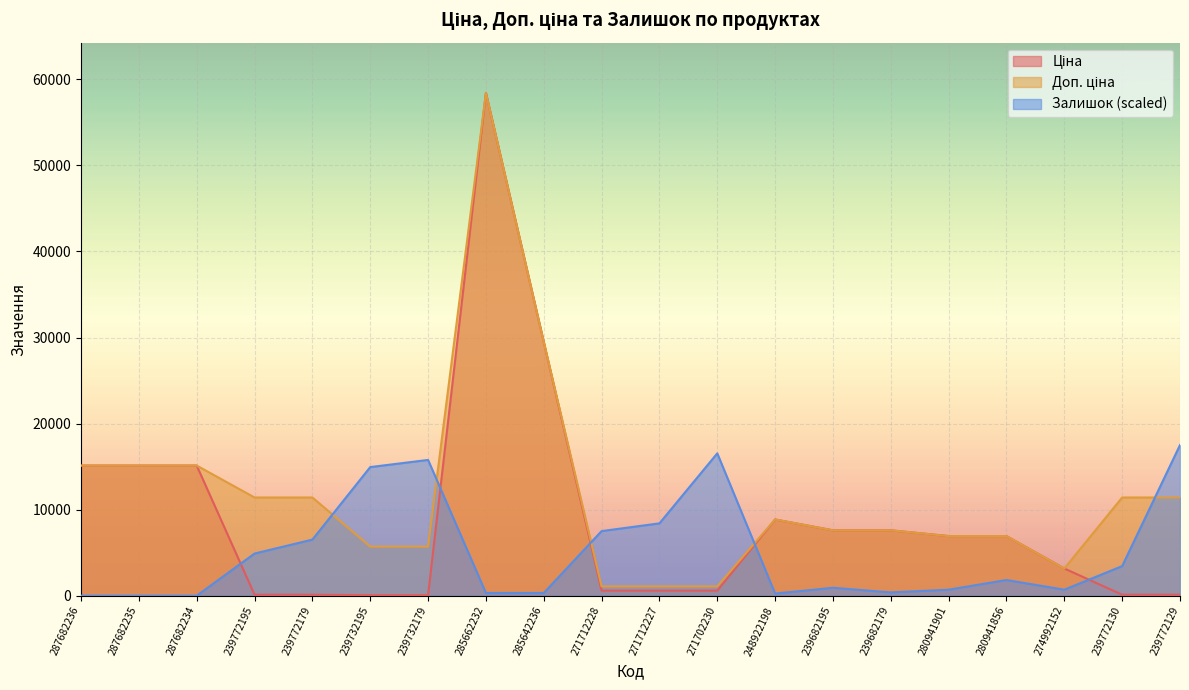

What is the label of the 12th point from the left?

271702230